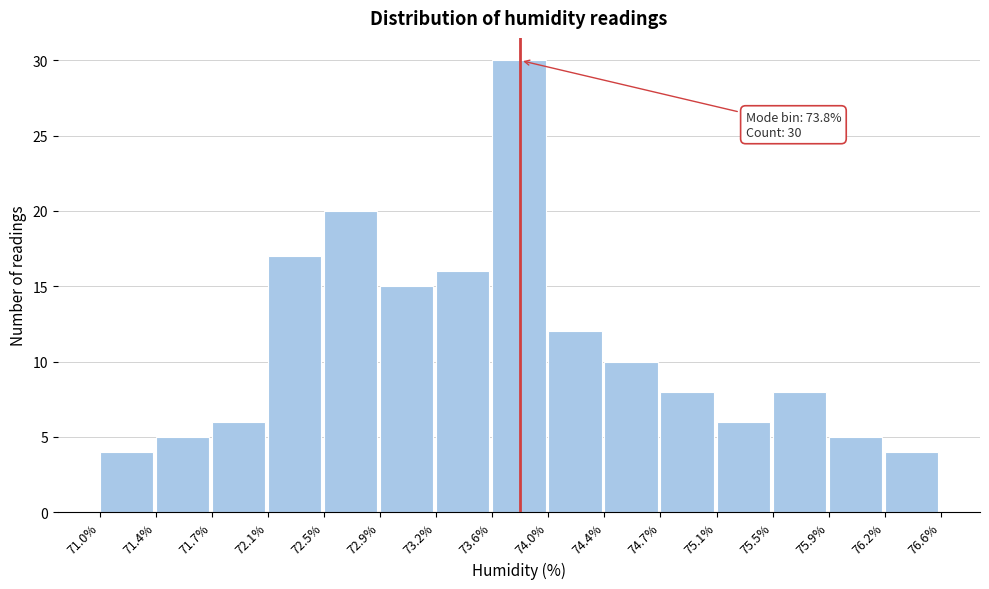

Over which range of the x-axis is the bar tallest?

73.6% to 74.0%